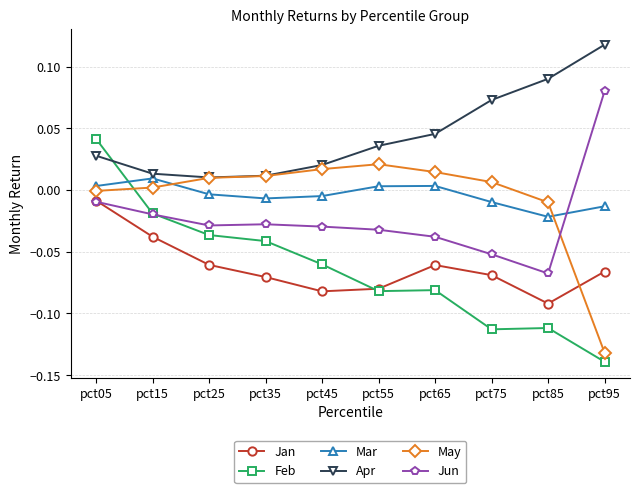

The Apr series shows 0.0 at pct05. True or false?

True